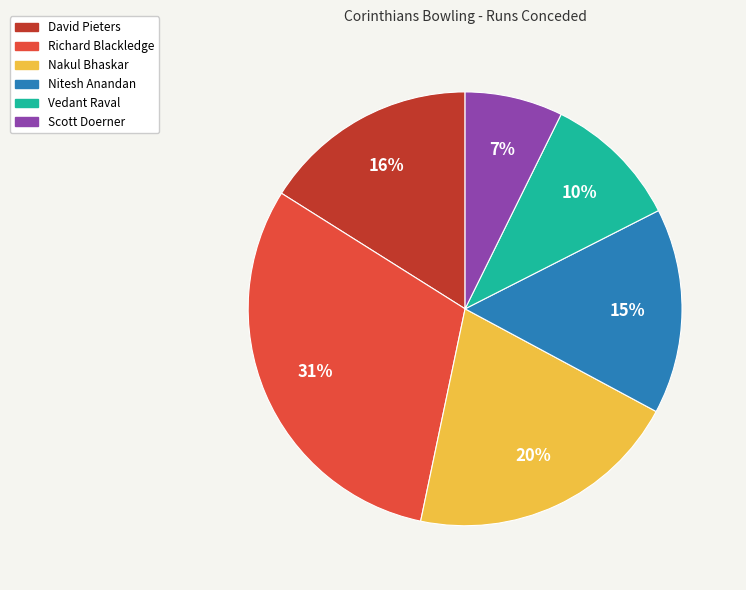

What is the largest slice in the pie chart?

Richard Blackledge